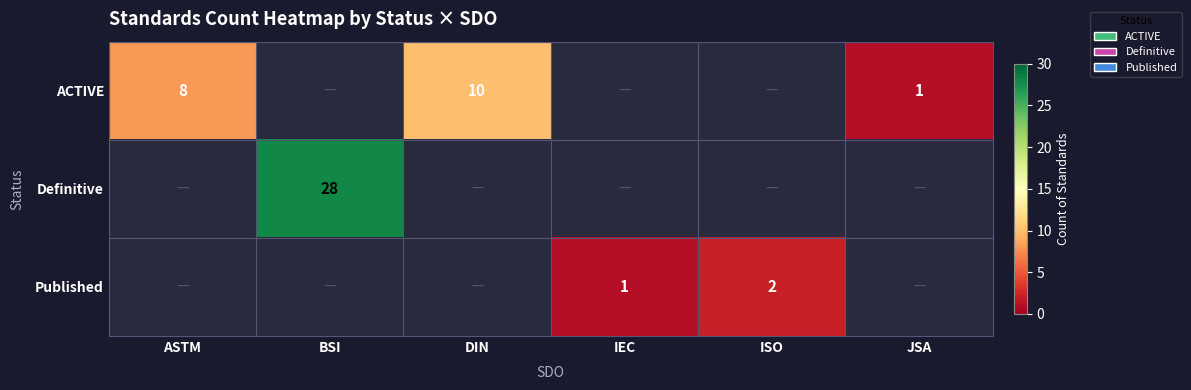

At how many categories does at least one series exceed 8?

2